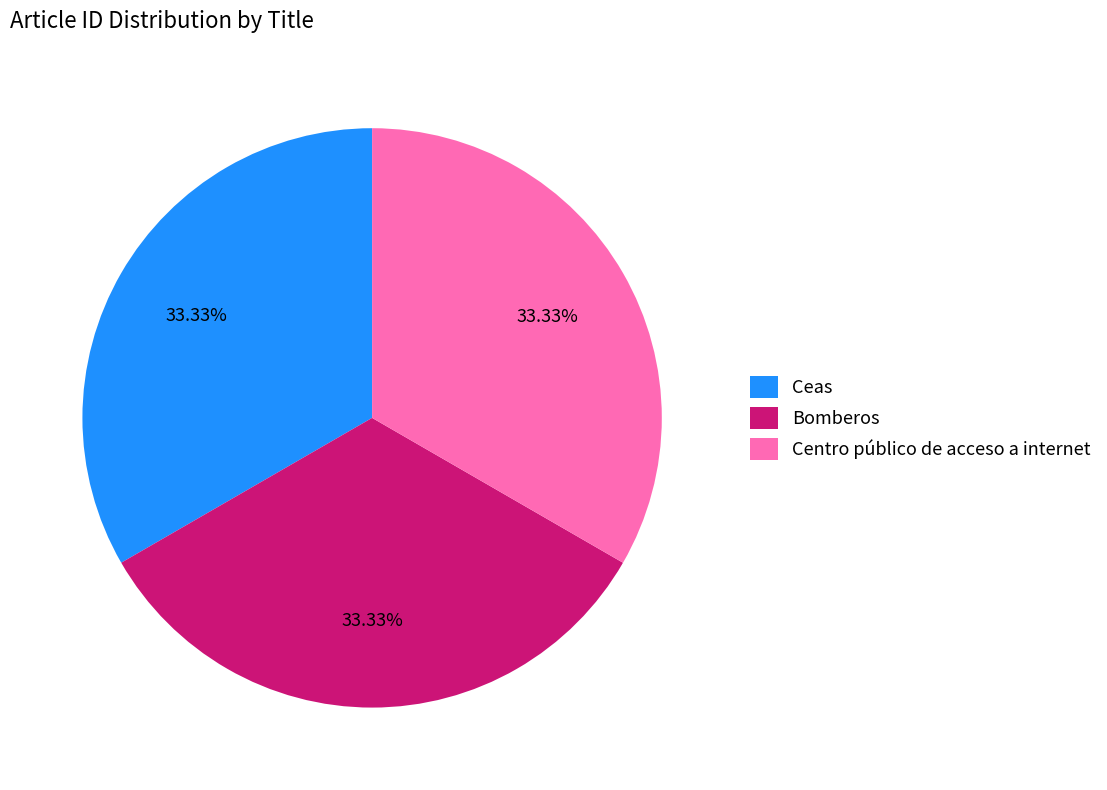

Approximately how many times larger is the value at Ceas compared to Bomberos?

1.0